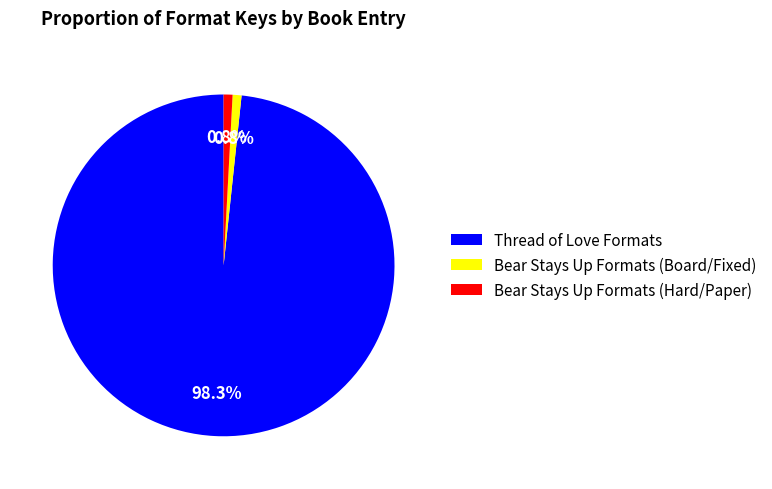

What is the total percentage of Bear Stays Up Formats (Hard/Paper) and Thread of Love Formats?

99.2%